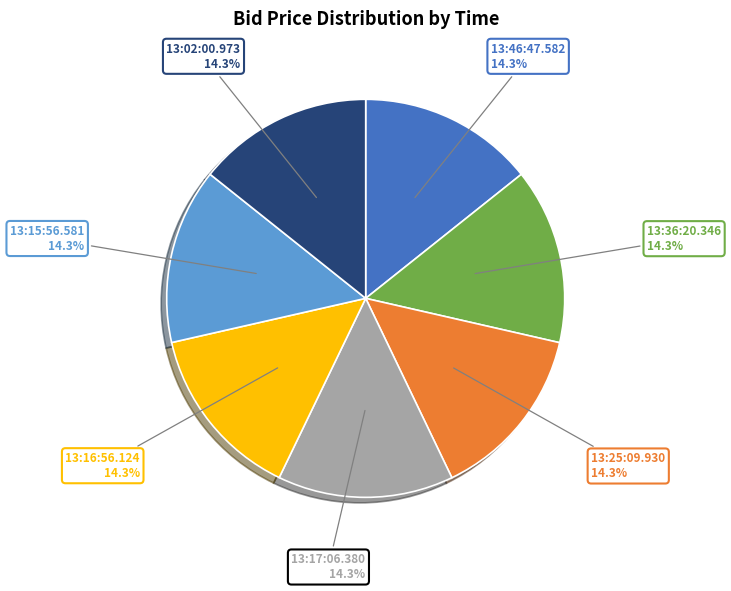

How many segments does this pie chart have?

7